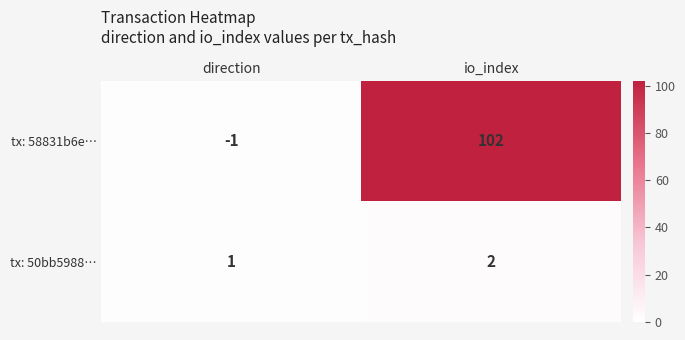

What is the difference between the tx: 58831b6e… values at direction and io_index?

103